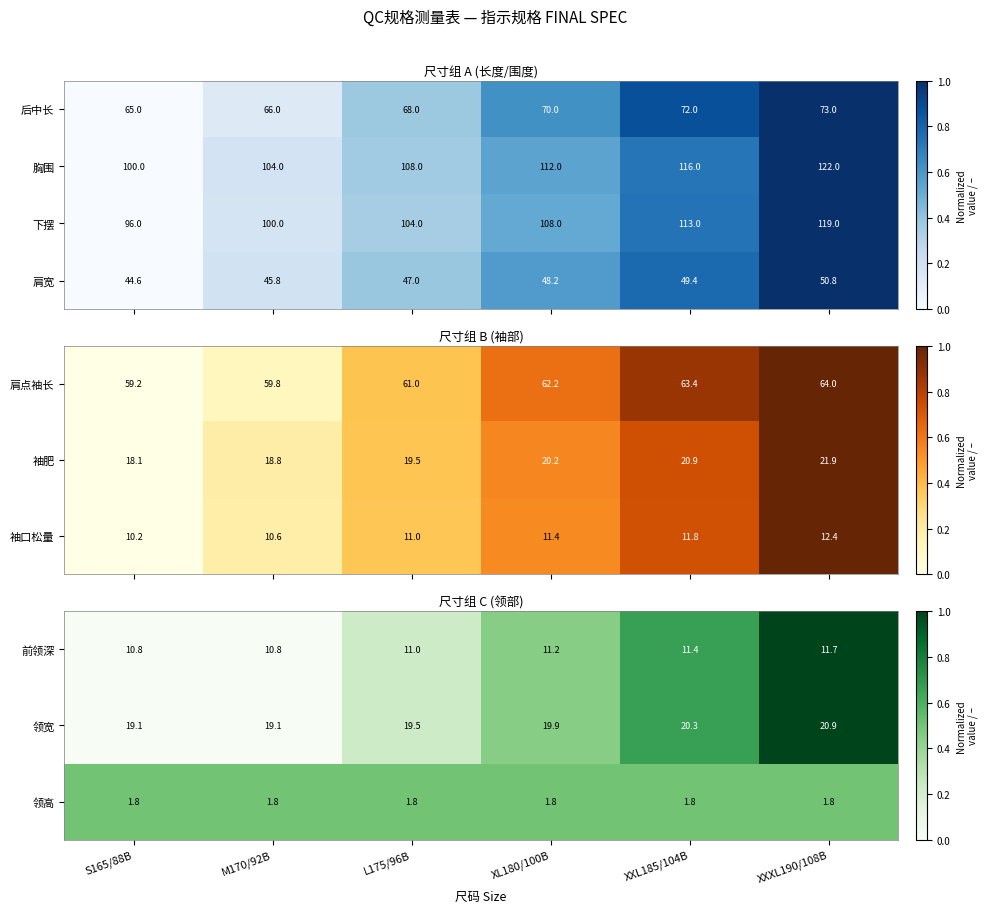

Which has a higher value, XXXL190/108B or XL180/100B?

XXXL190/108B